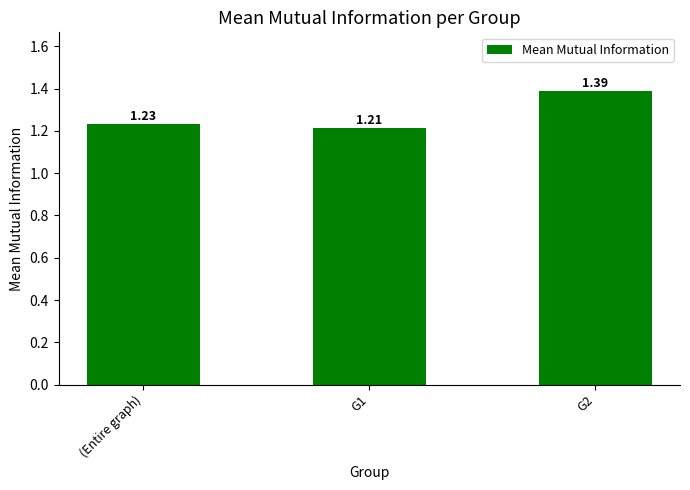

Rank the categories by value from lowest to highest.

G1, (Entire graph), G2